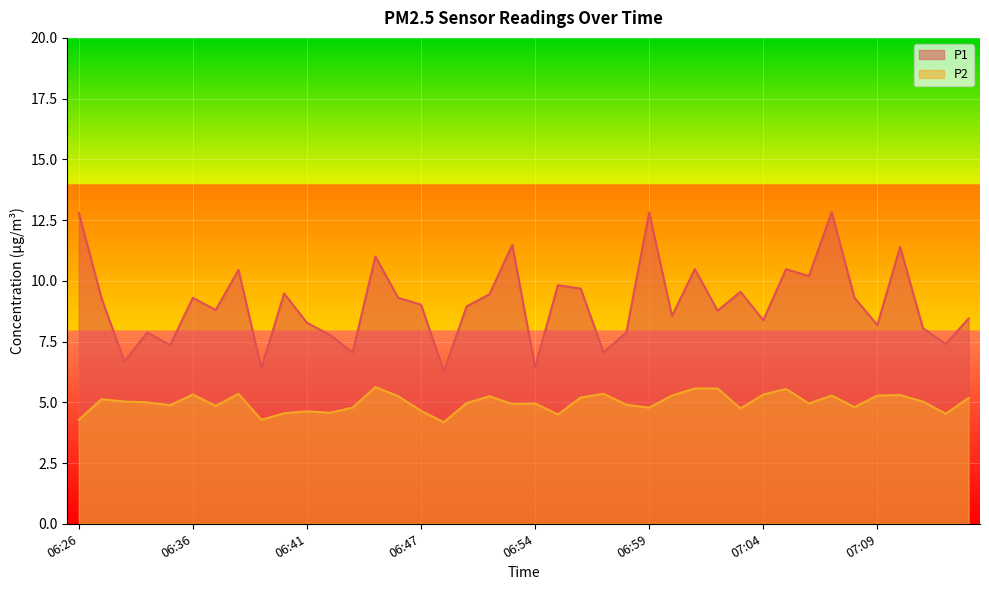

What is the label of the 10th point from the left?

06:40